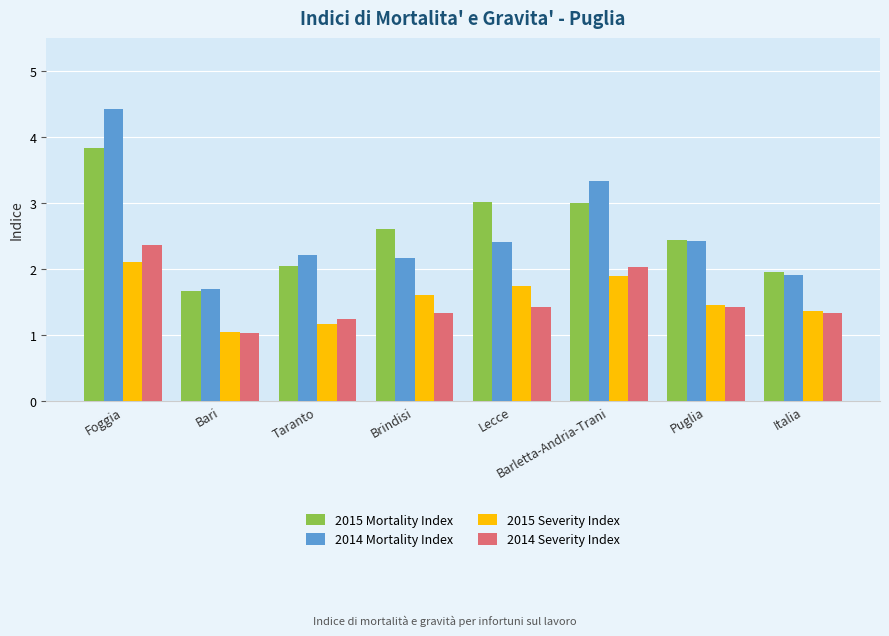

List the series in order of their peak value, lowest first.

2015 Severity Index, 2014 Severity Index, 2015 Mortality Index, 2014 Mortality Index